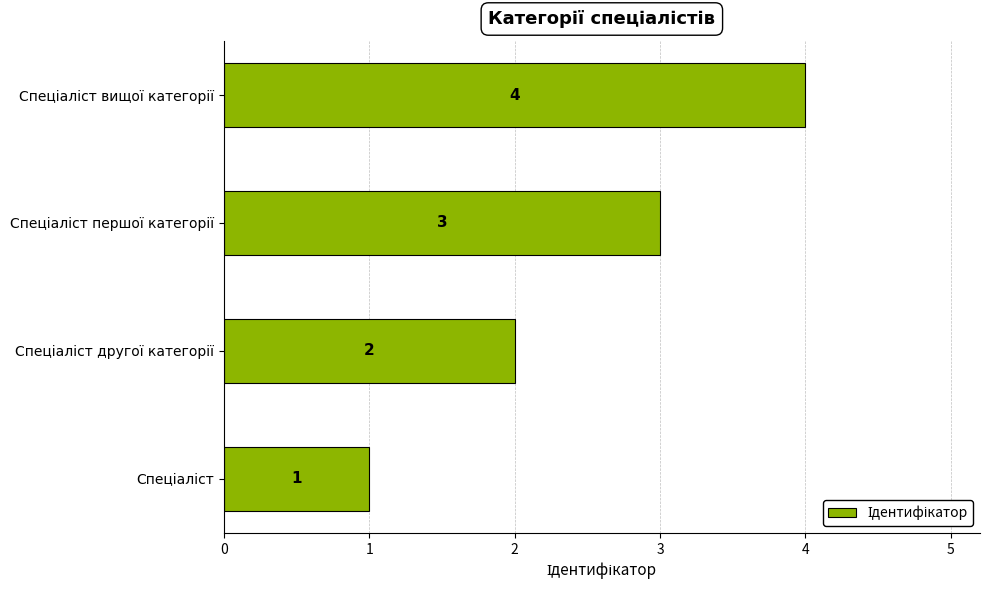

What is the maximum value shown in the chart?

4